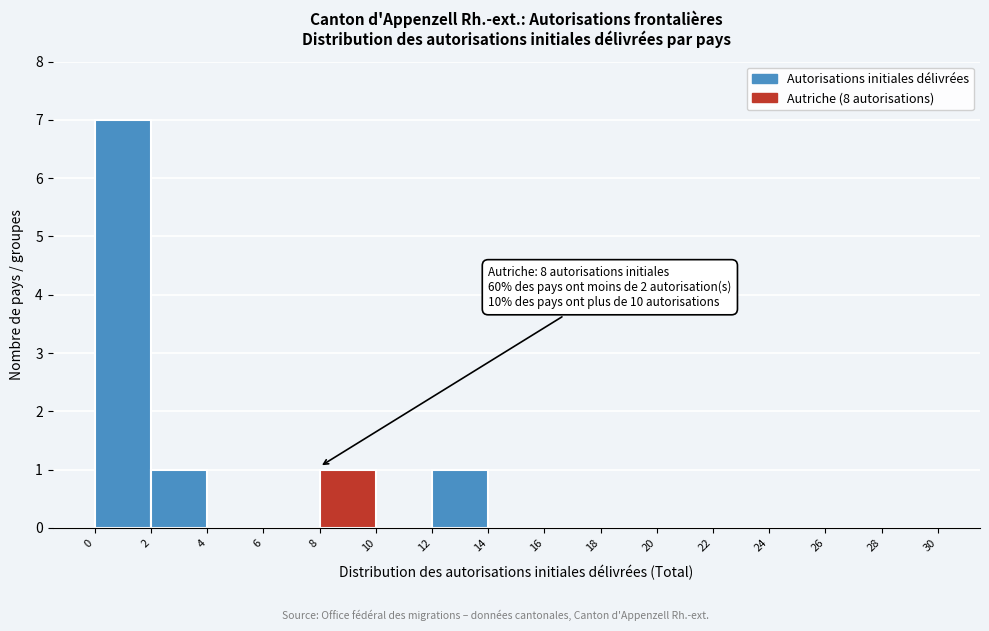

Which range on the x-axis has the tallest bar?

0 to 2